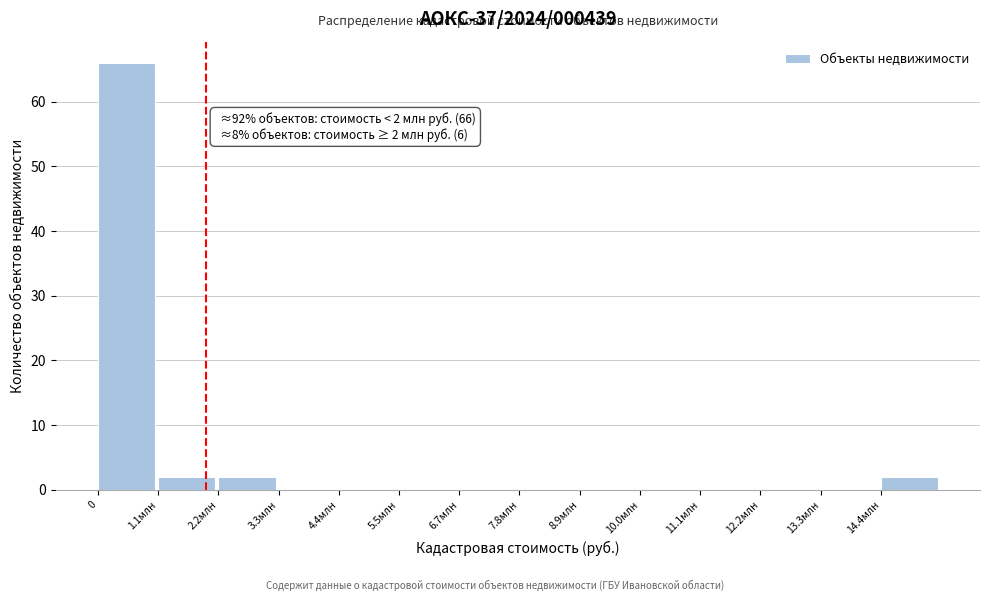

Reading left to right, transcribe all the data shown in this chart.

0=66	1.1млн=2	2.2млн=2	3.3млн=0	4.4млн=0	5.5млн=0	6.7млн=0	7.8млн=0	8.9млн=0	10.0млн=0	11.1млн=0	12.2млн=0	13.3млн=0	14.4млн=2